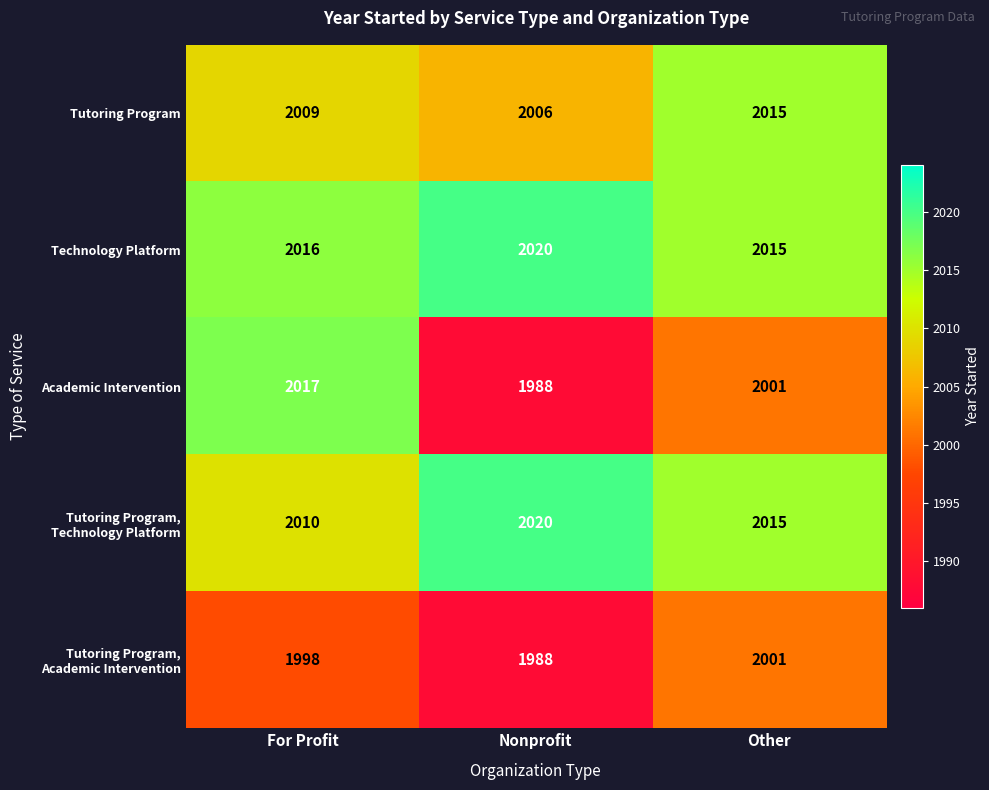

What is the total value across all series at Other?

10047